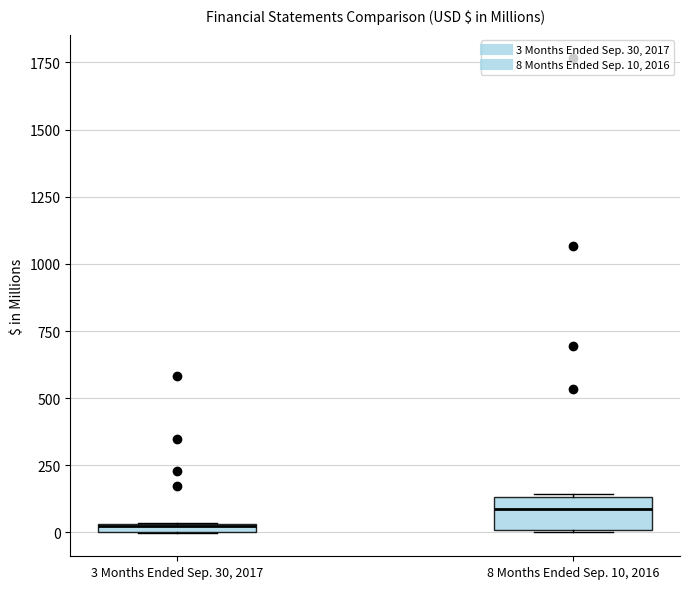

Which box's median line is the highest?

8 Months Ended Sep. 10, 2016